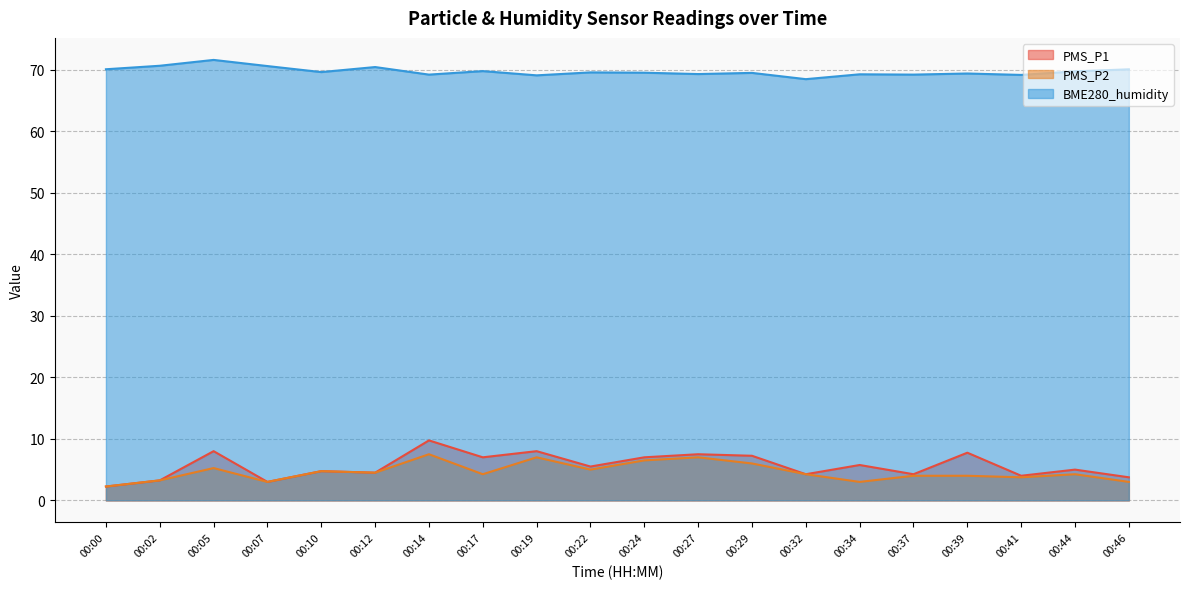

List the series in order of their peak value, highest first.

BME280_humidity, PMS_P1, PMS_P2